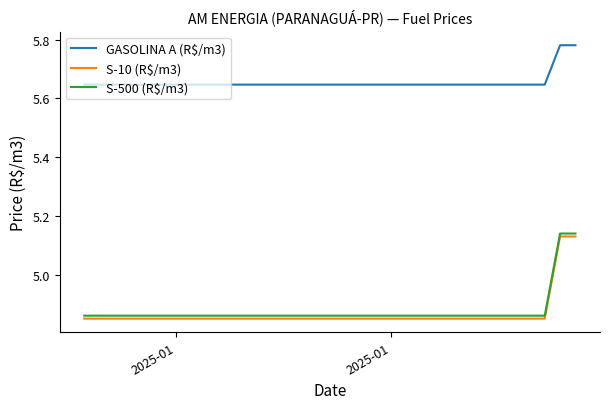

What is the sum of all GASOLINA A (R$/m3) values?

186.6